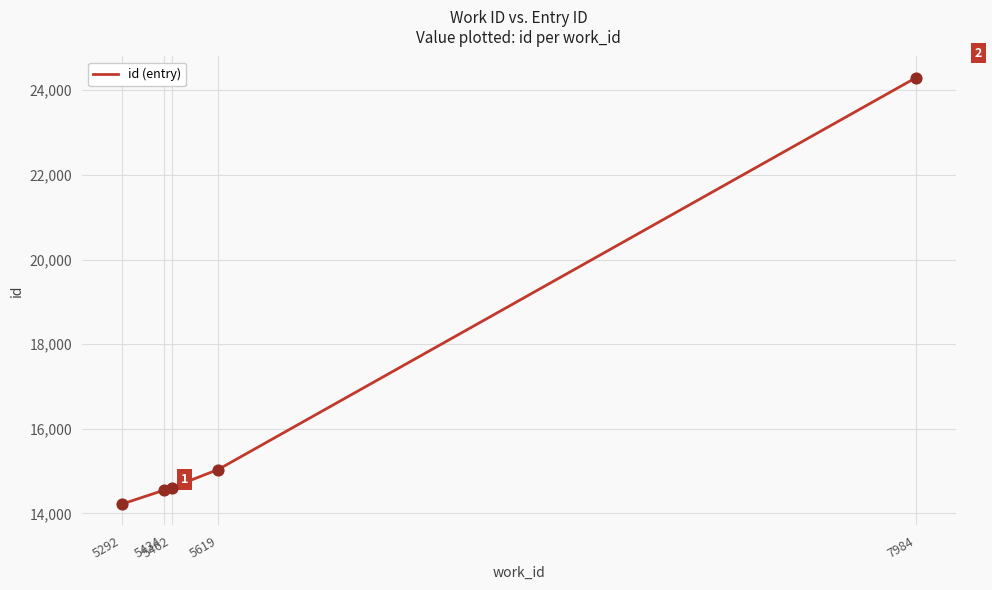

Approximately how many times larger is the value at 5462 compared to 5292?

1.0